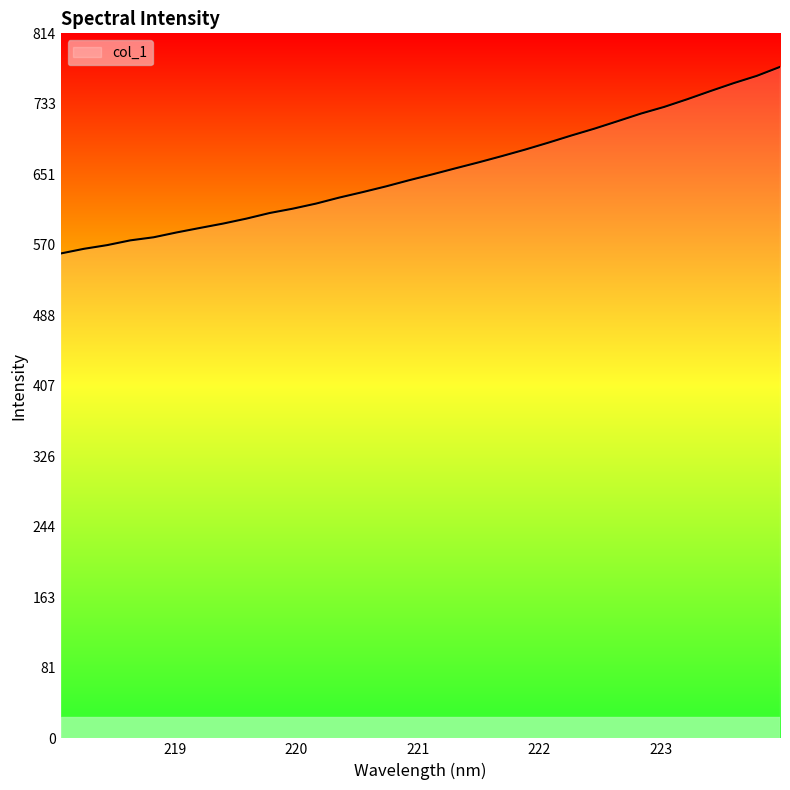

What is the maximum value shown in the chart?

775.3